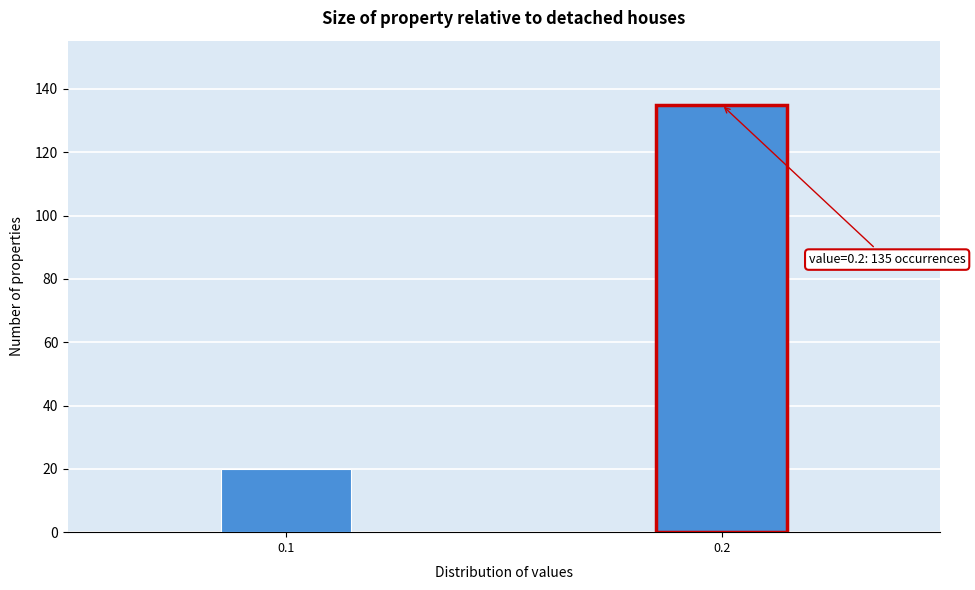

Reading right to left, transcribe all the data shown in this chart.

0.2=135	0.1=20